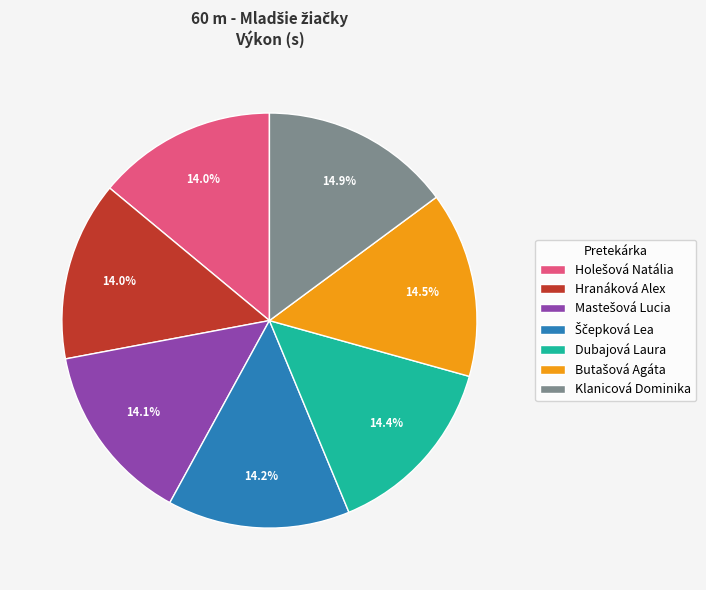

Count the number of slices in the pie.

7